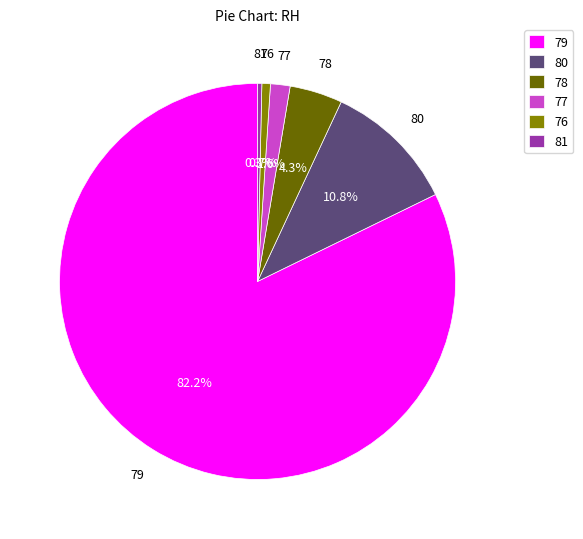

How many segments does this pie chart have?

6